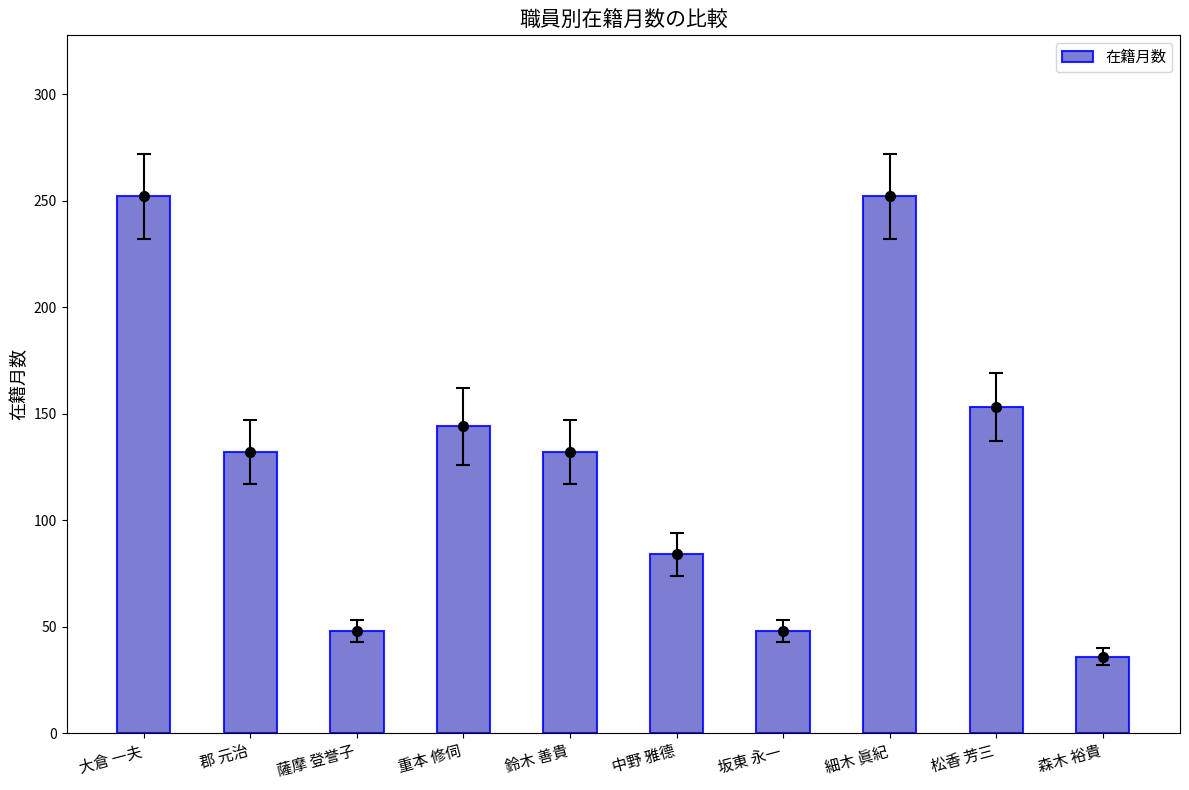

How many bars are there in total?

10